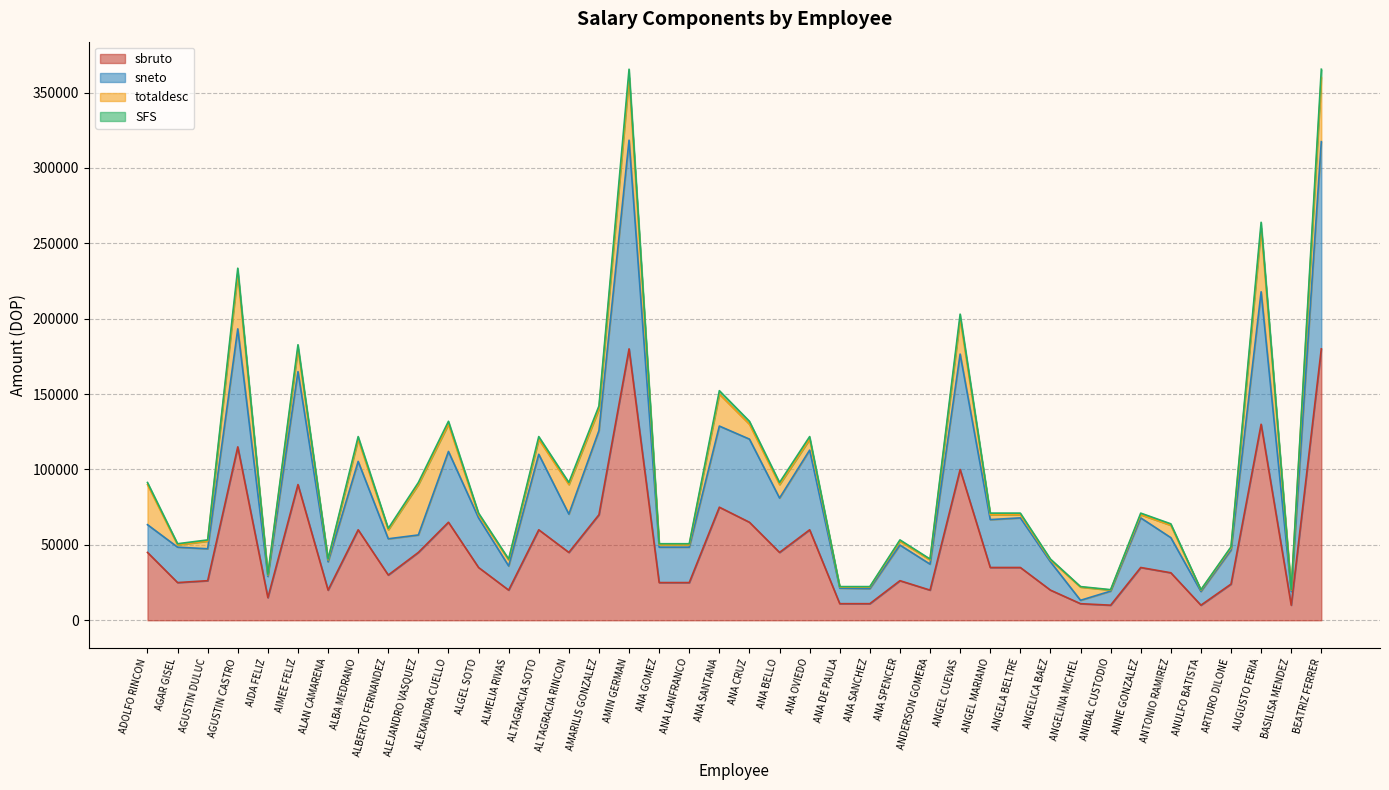

Does the chart have visible grid lines?

Yes